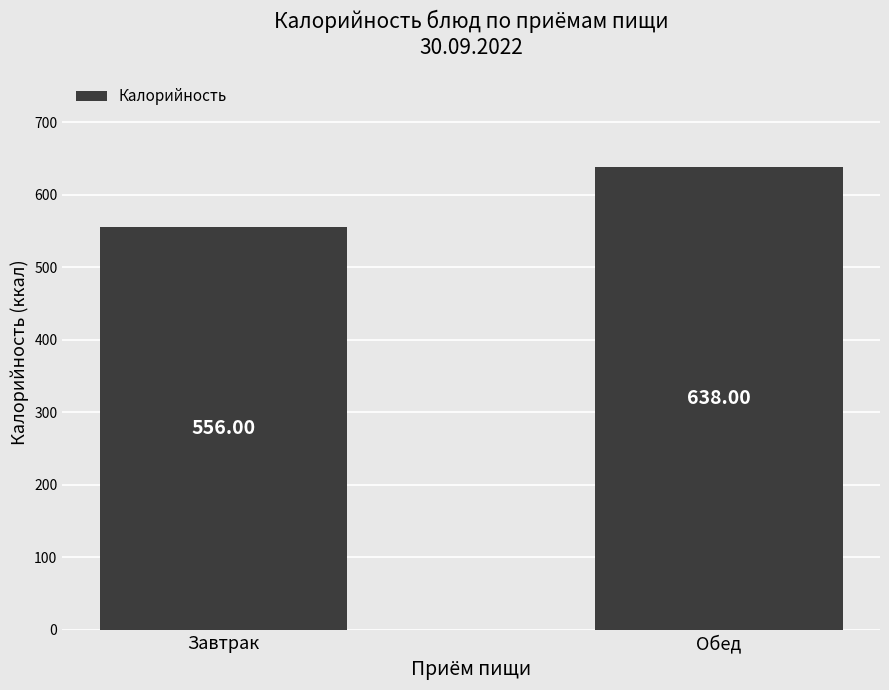

Are the bars grouped side by side (vs. stacked)?

No